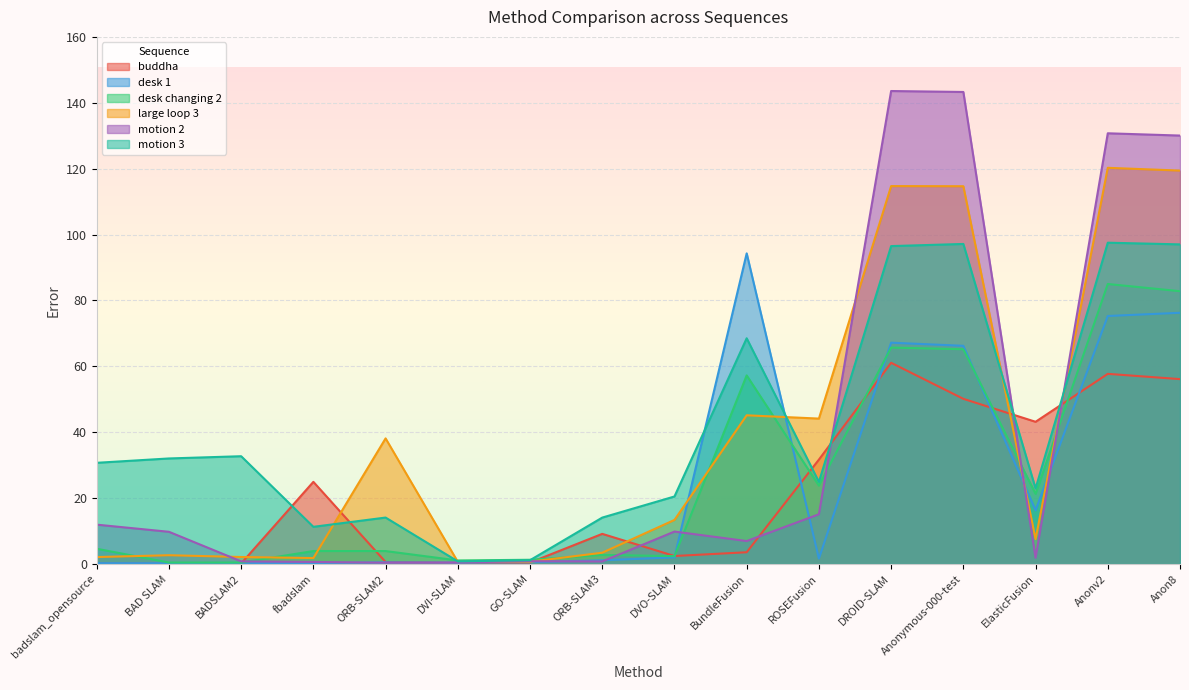

True or false: large loop 3 has a value of 28.9 at BundleFusion.

False